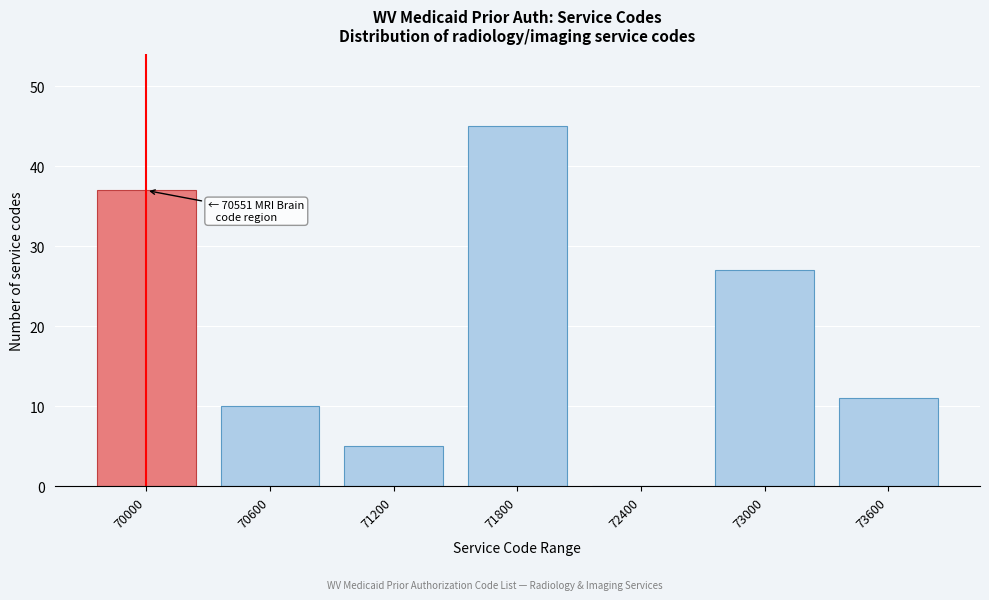

Reading left to right, extract all data points from this chart.

70000=37	70600=10	71200=5	71800=45	72400=0	73000=27	73600=11